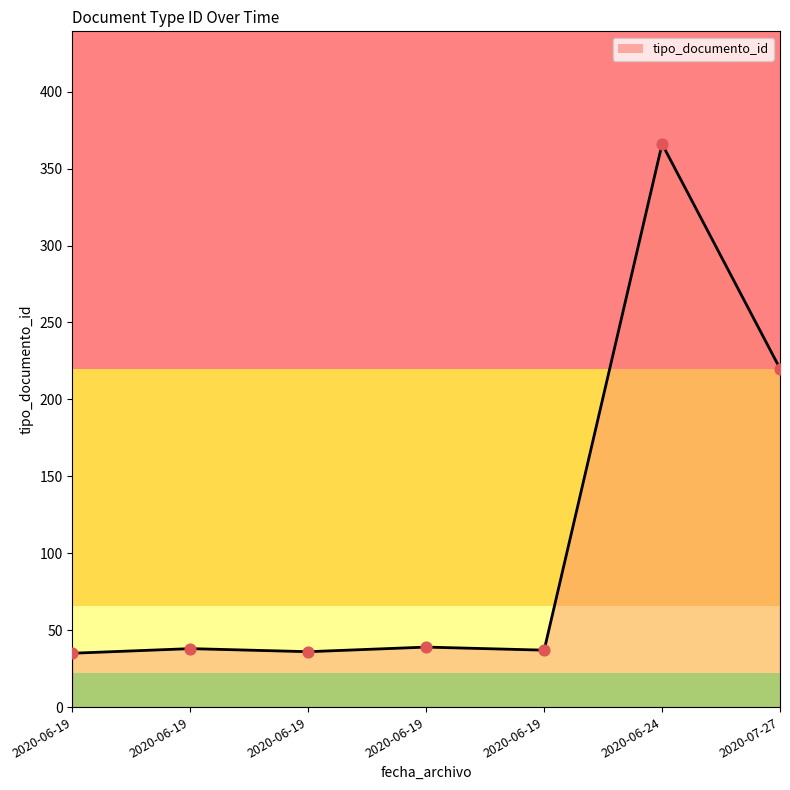

What is the change in value from 2020-06-19 to 2020-06-19?

+3